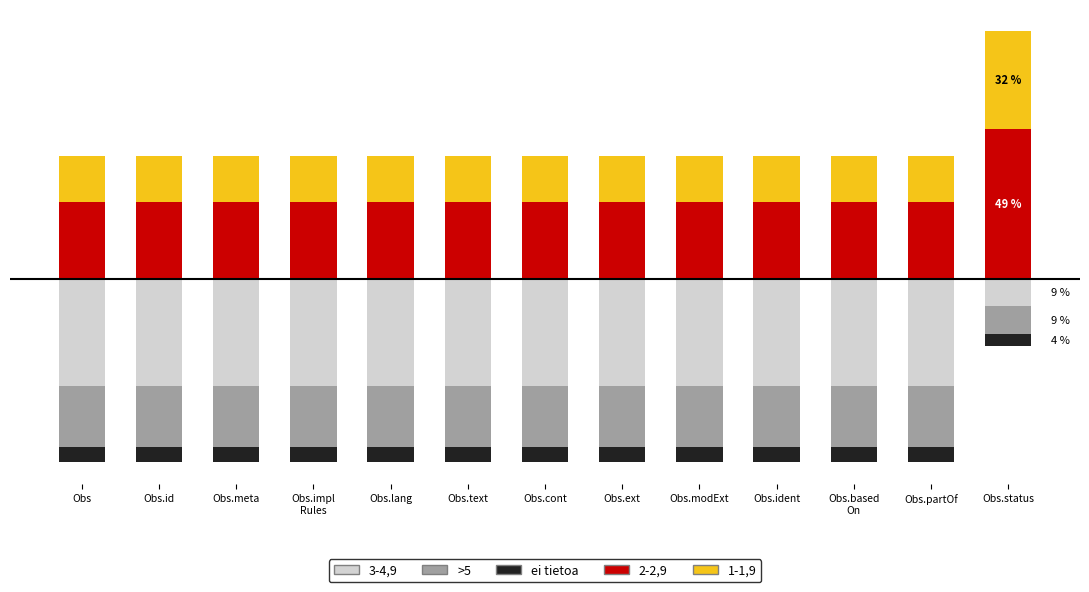

What is the minimum value for 3-4,9?

-35